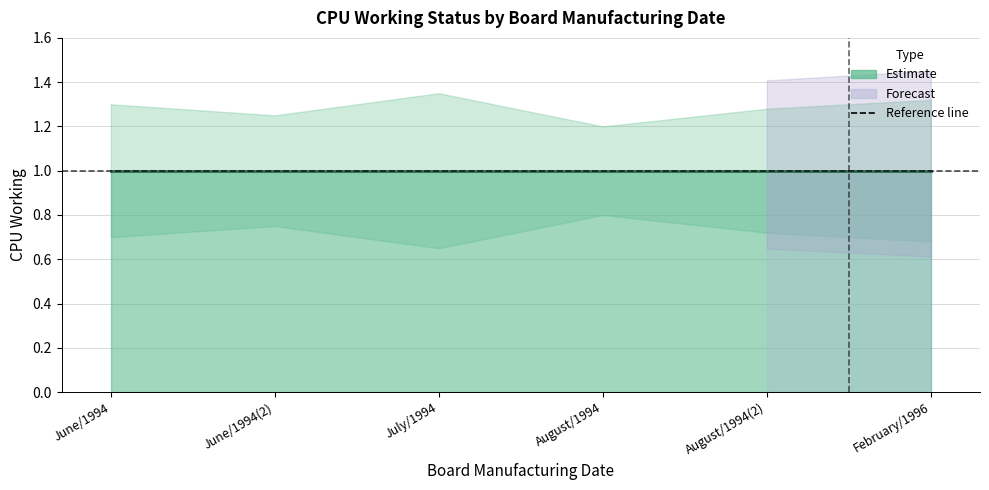

In lower_bound, how many points are lower than both neighbors (excluding endpoints)?

1